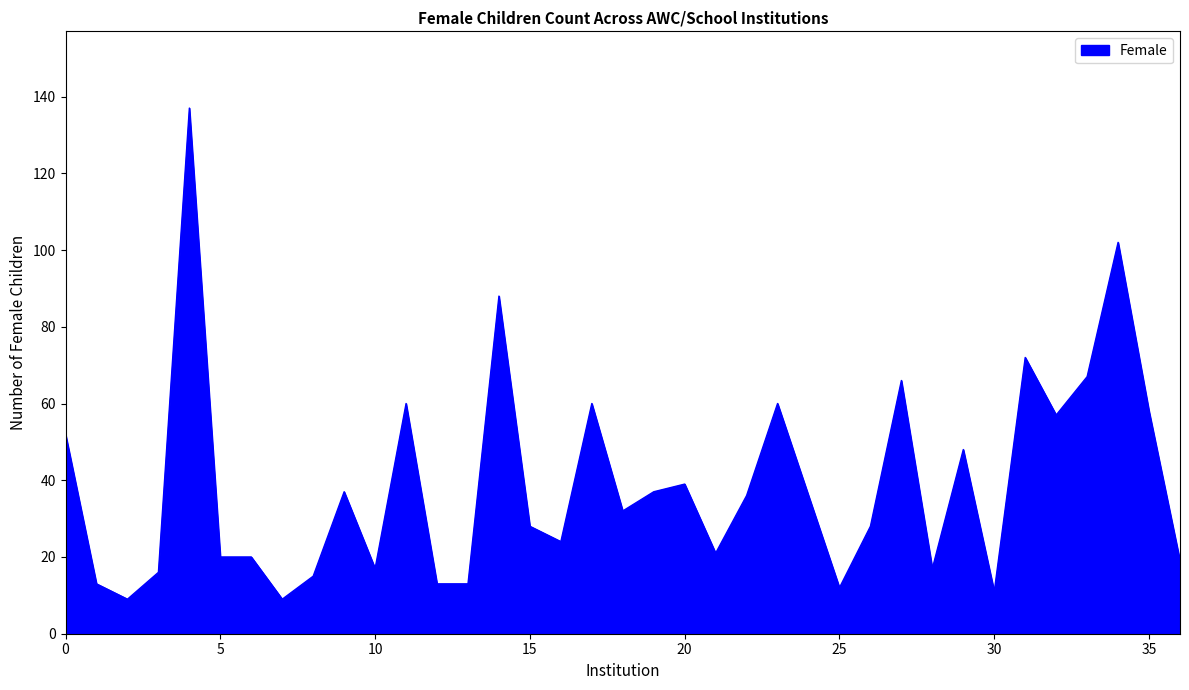

What is the minimum value shown in the chart?

9